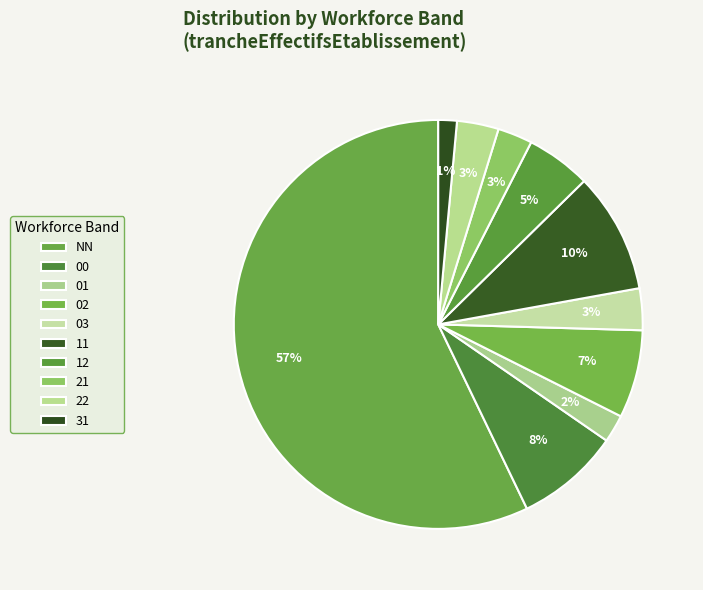

What percentage is the 12 slice, to the nearest percent?

5%